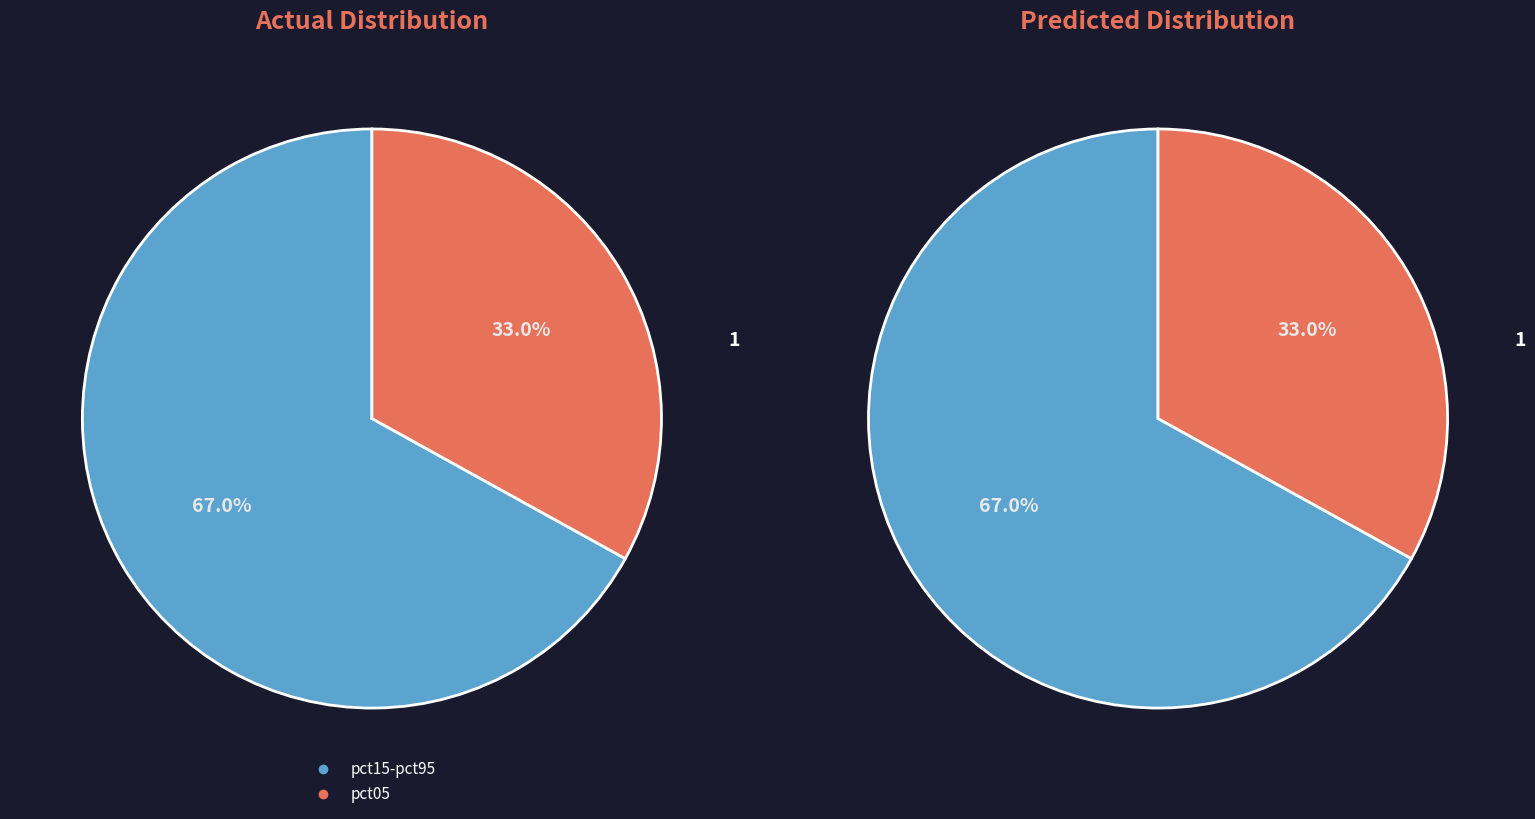

To the nearest percent, what percentage of the pie is pct05?

33%